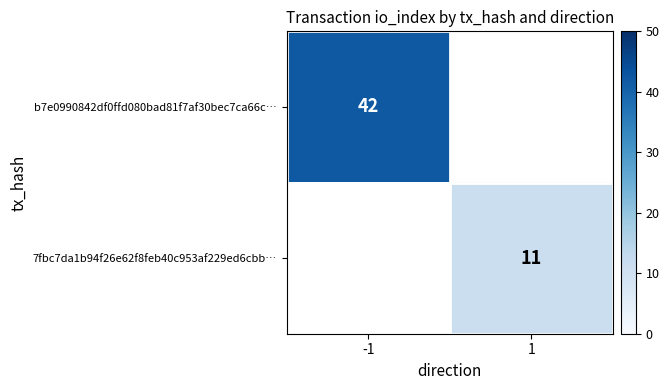

True or false: b7e0990842df0ffd080bad81f7af30bec7ca66c… has a value of 42 at -1.

True